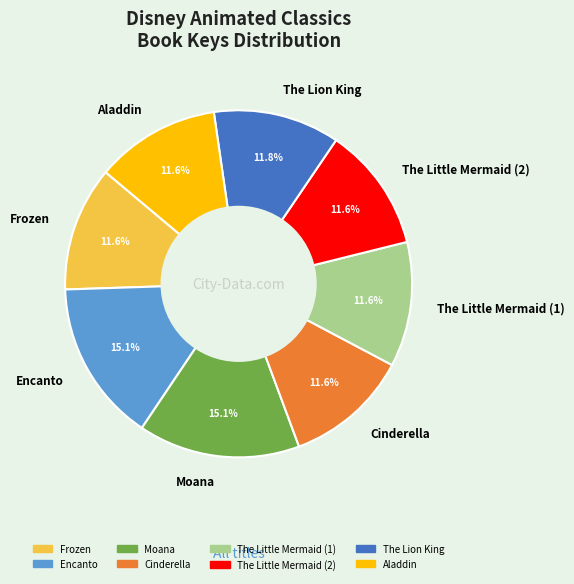

Combined, do Aladdin and Moana account for over 50%?

No